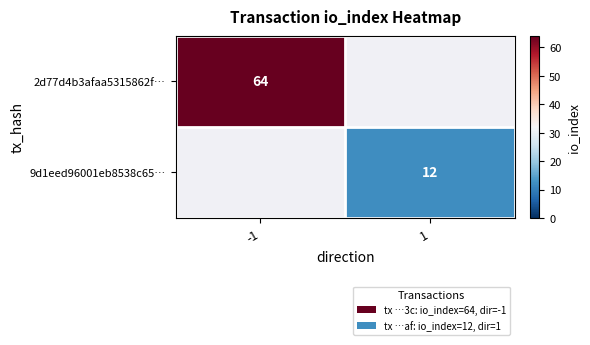

The 2d77d4b3afaa5315862f… series shows 64 at -1. True or false?

True